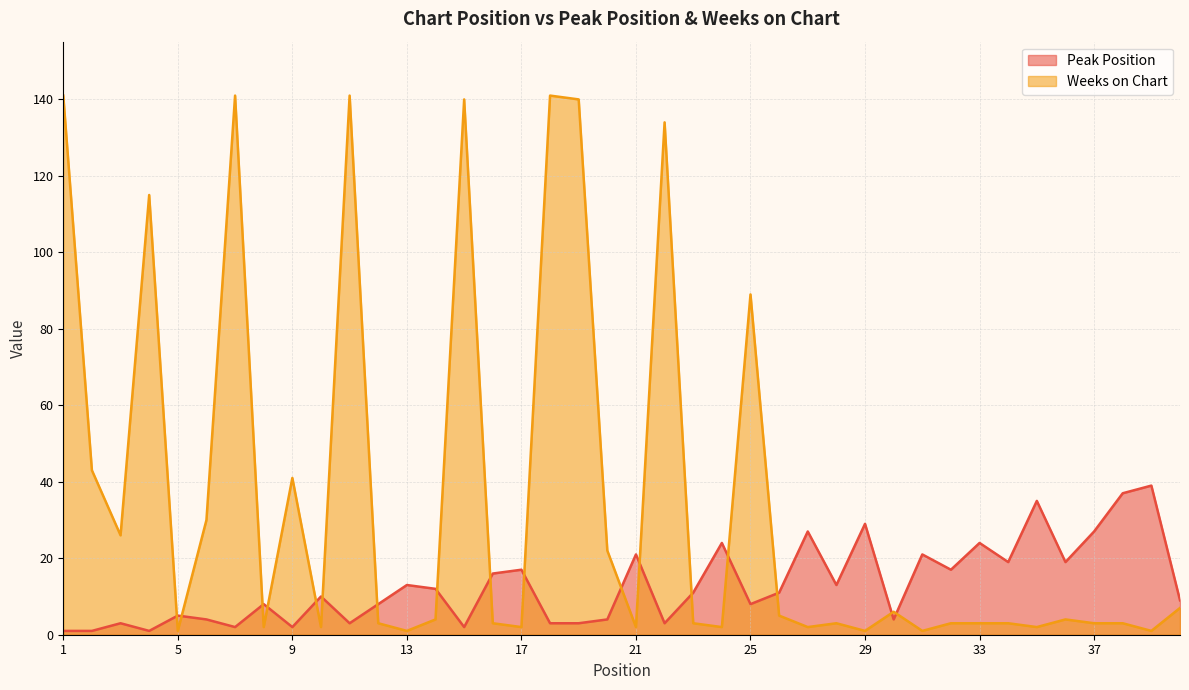

What are all the series names shown in the legend?

Peak Position, Weeks on Chart